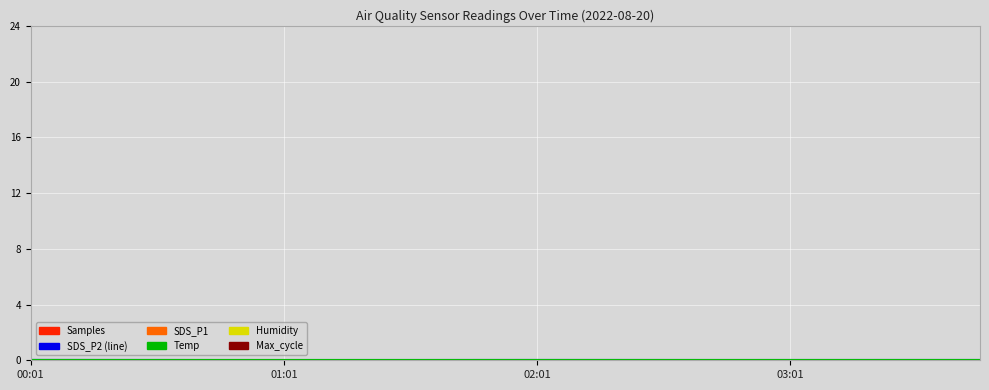

List the series in order of their overall mean, highest first.

Temp, SDS_P2